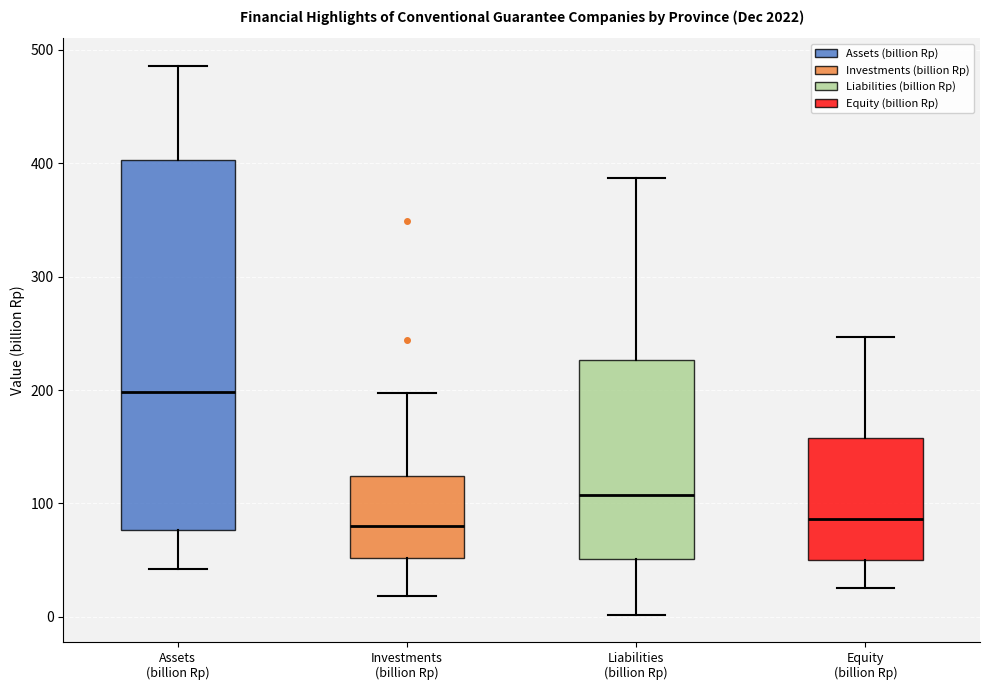

Comparing the boxes themselves (not the whiskers), which one is the tallest?

Assets (billion Rp)